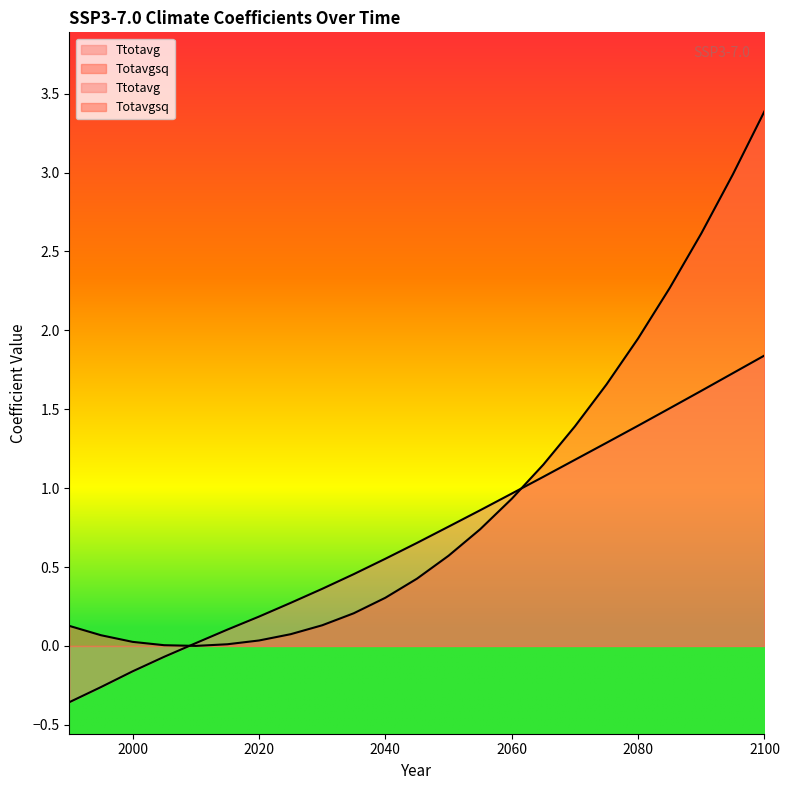

Which label corresponds to the smallest value in the chart?

1990